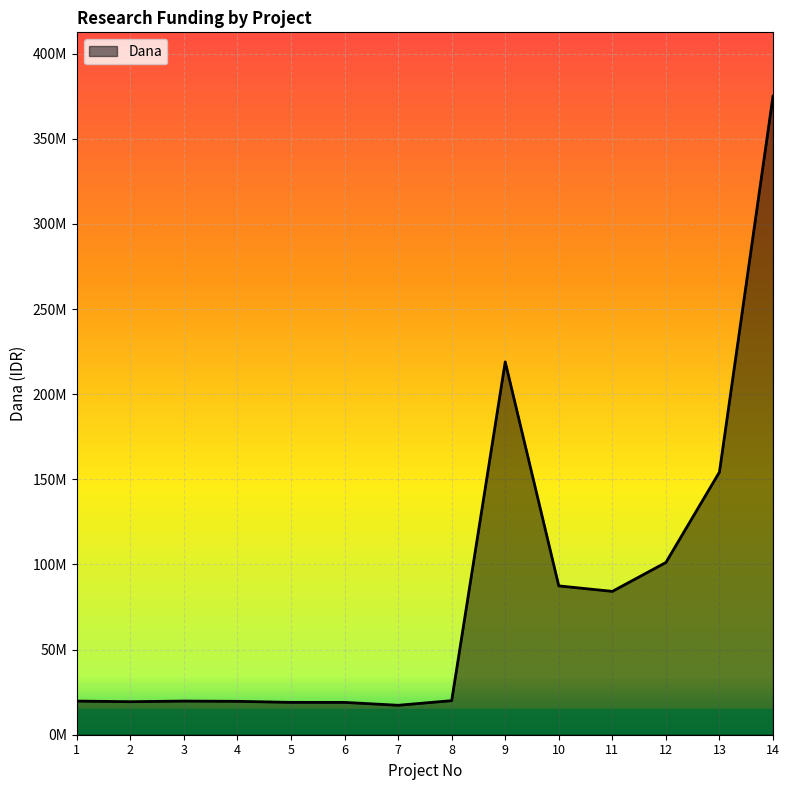

True or false: the data shows 18990000 at 6.

True